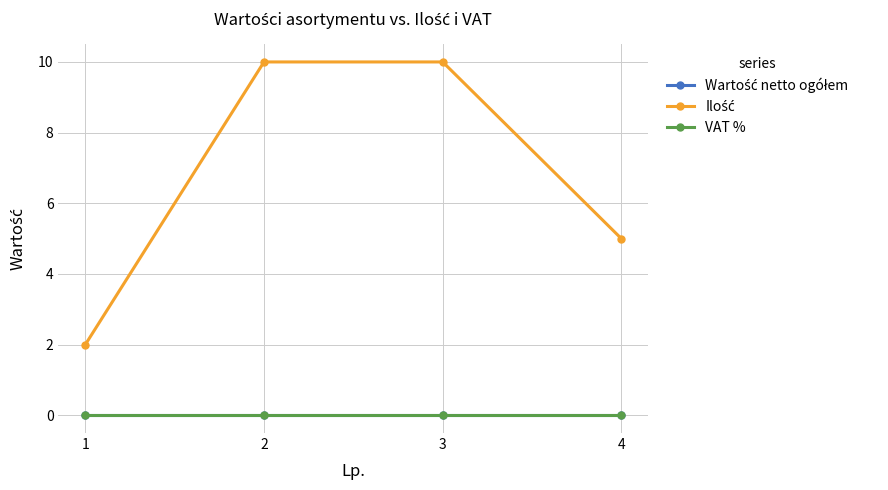

At how many categories does at least one series exceed 9?

2